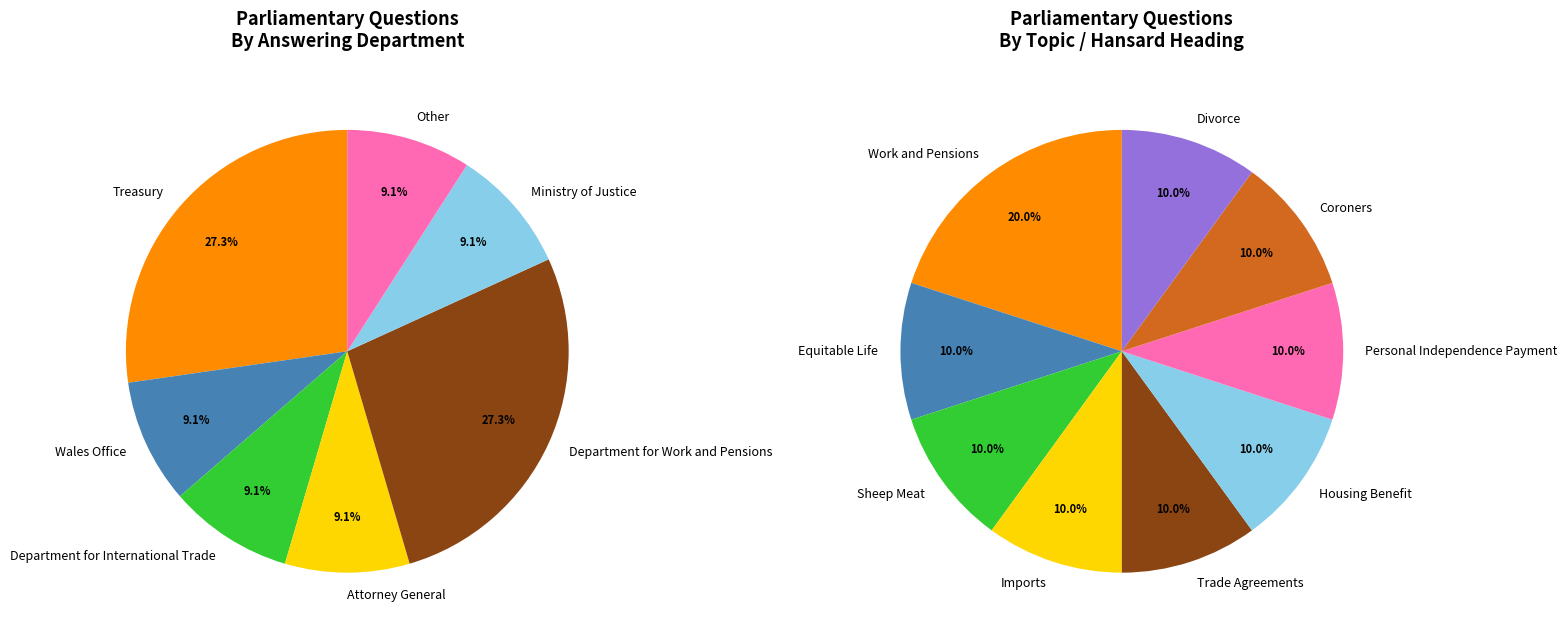

What is the change in value from Attorney General to Department for Work and Pensions?

+2